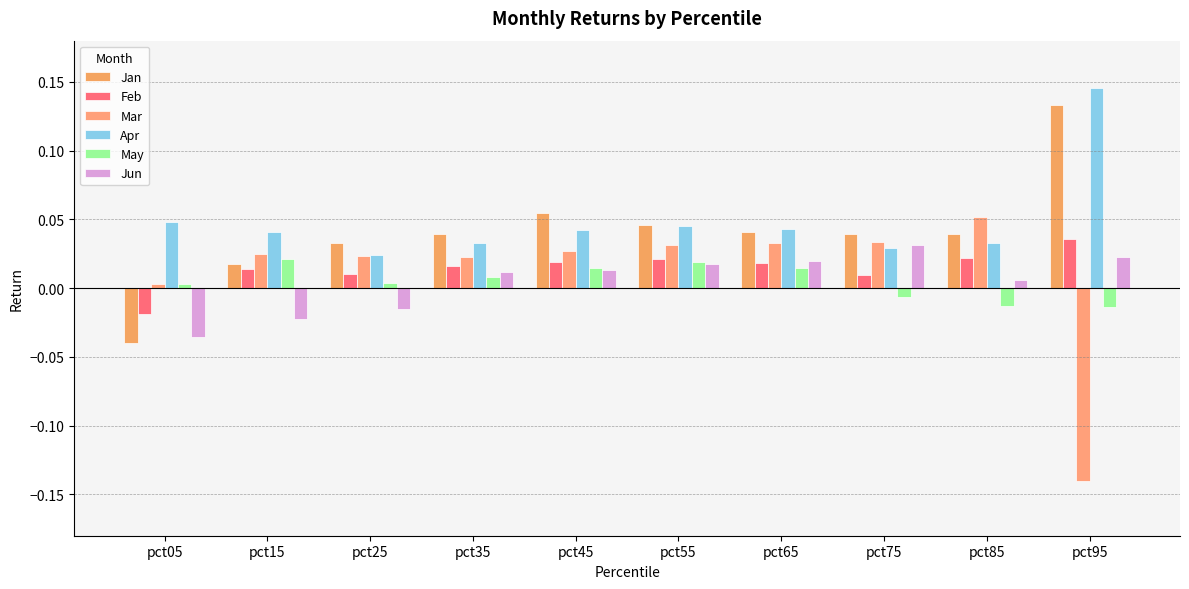

Is it true that Mar equals 0.0 at pct45?

False